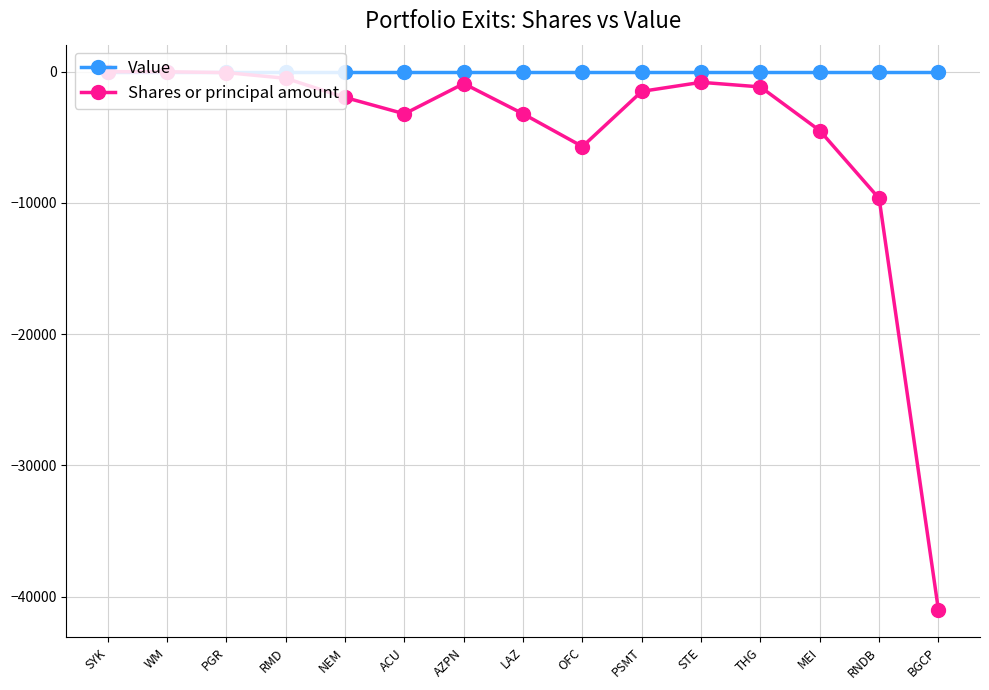

List the series in order of their overall mean, lowest first.

Shares or principal amount, Value